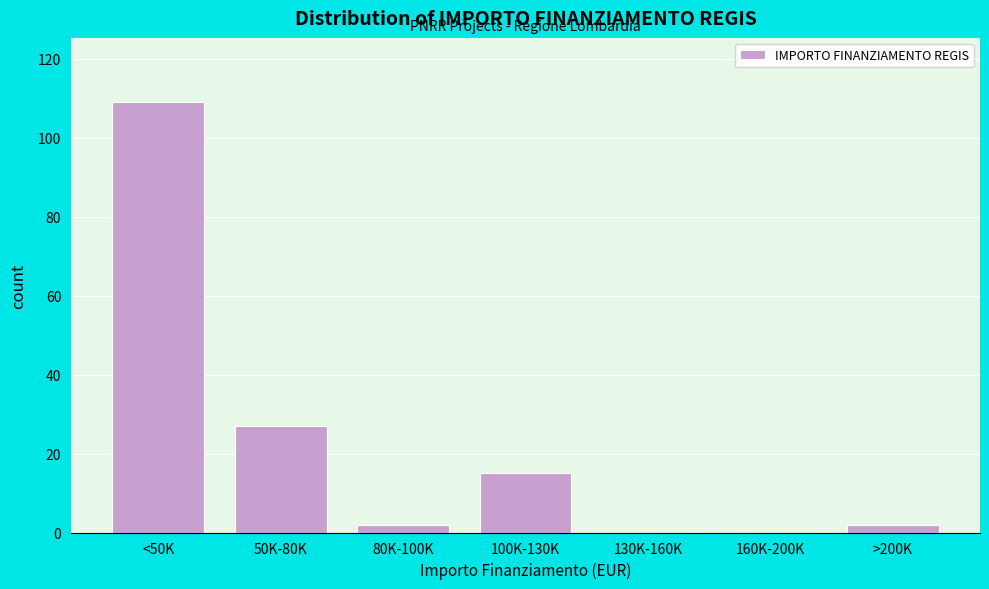

Reading right to left, what are all the values shown in this chart?

>200K=2	160K-200K=0	130K-160K=0	100K-130K=15	80K-100K=2	50K-80K=27	<50K=109